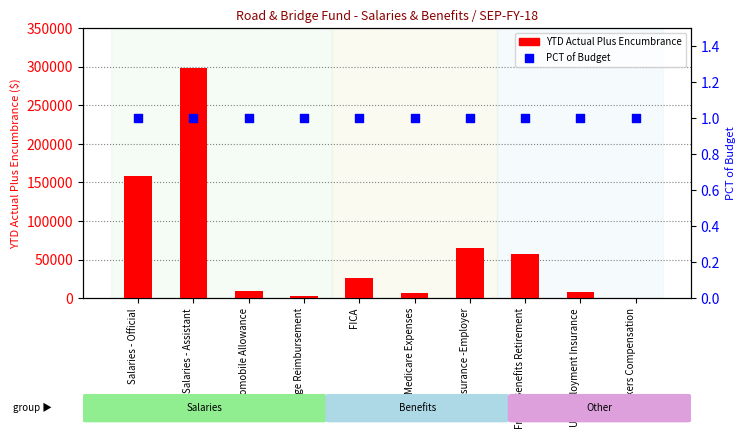

What are all the series names shown in the legend?

YTD Actual Plus Encumbrance, PCT of Budget